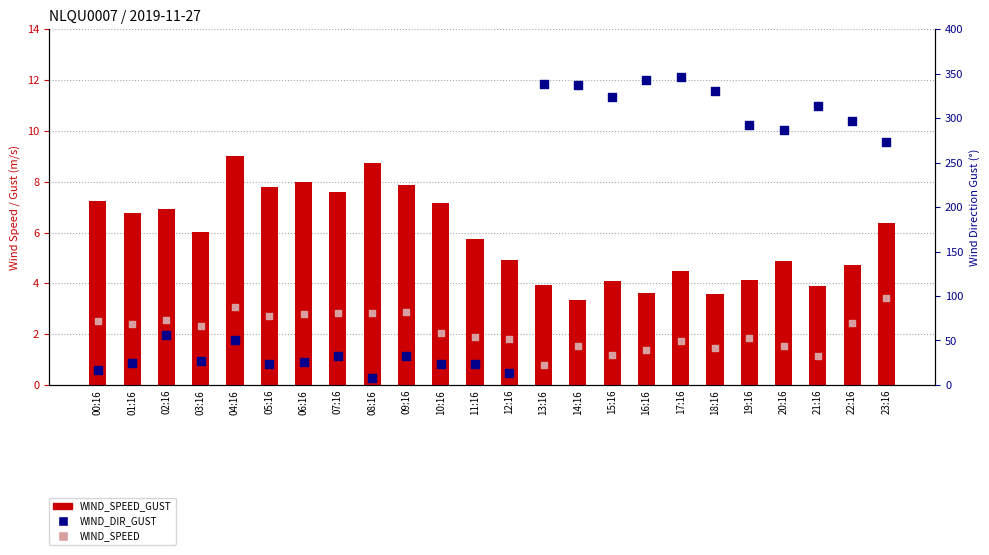

Which series contains the lowest Y value?

WIND_SPEED